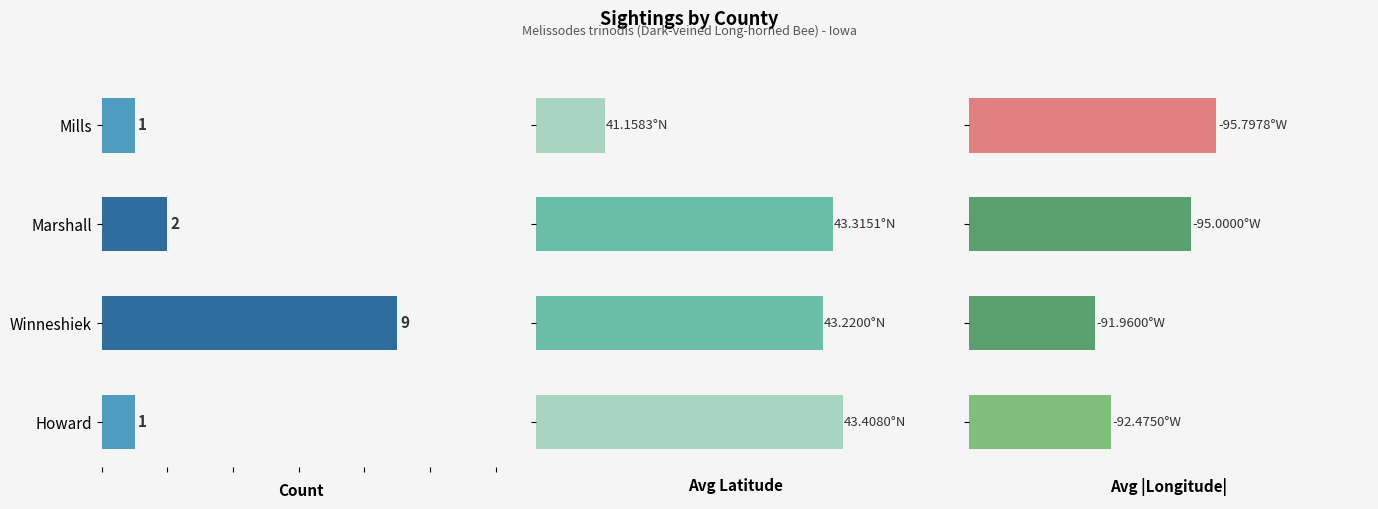

What are all the series names shown in the legend?

Count, Avg Latitude, Avg Longitude